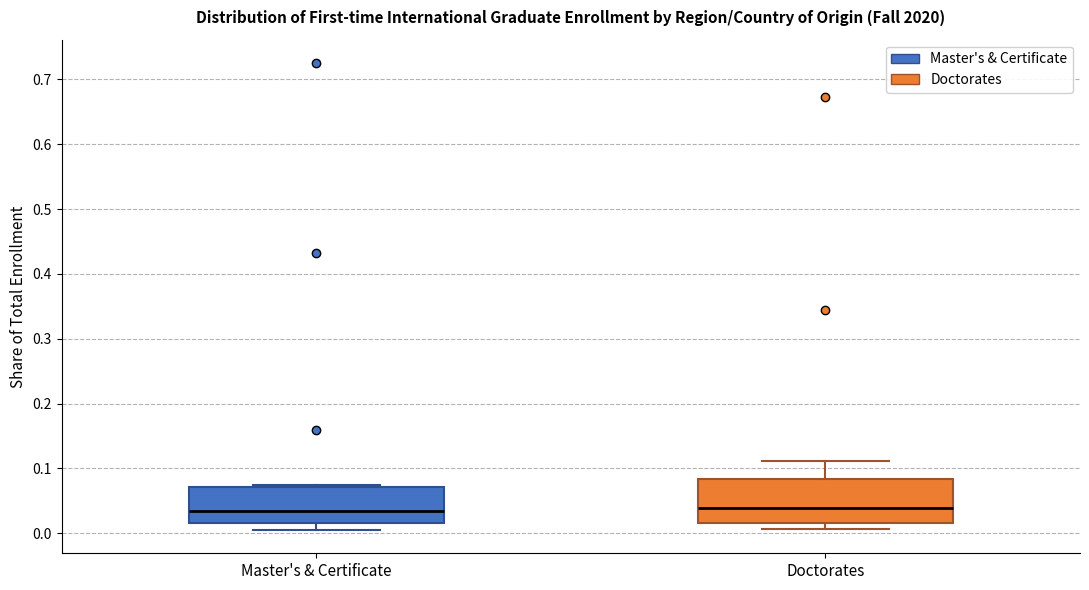

Where does the median line of the box for Master's & Certificate sit on the y-axis? The values are not printed on the chart, so give them approximately, as read against the axis.

0.03